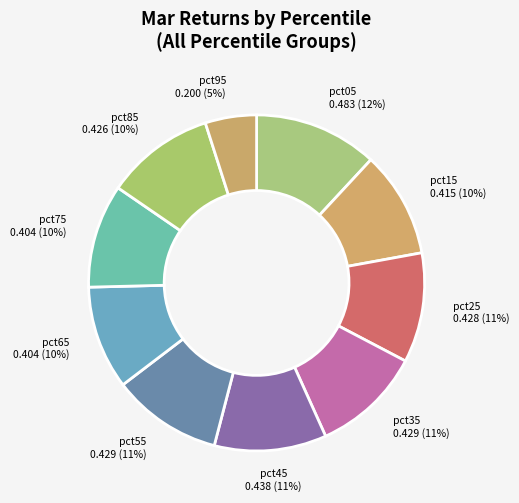

What percentage is the pct65 slice, to the nearest percent?

10%